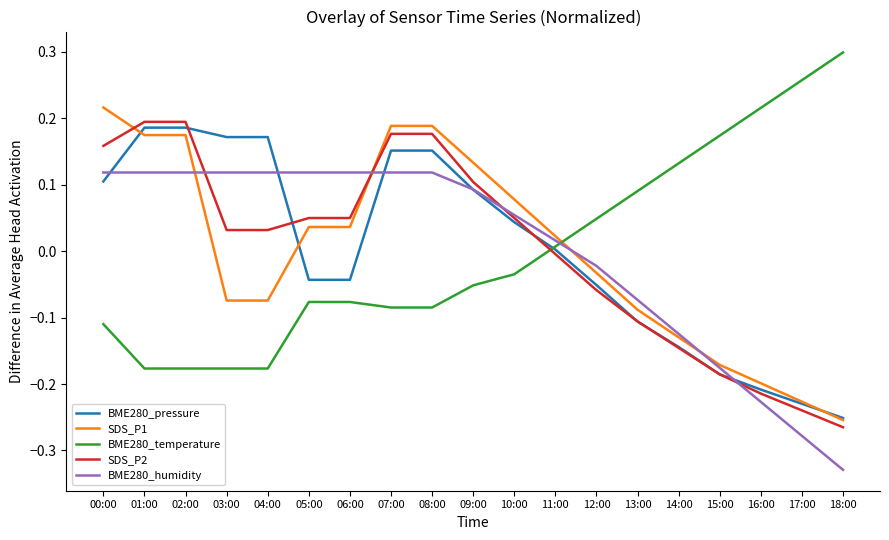

Which category has the highest value in the SDS_P1 series?

00:00